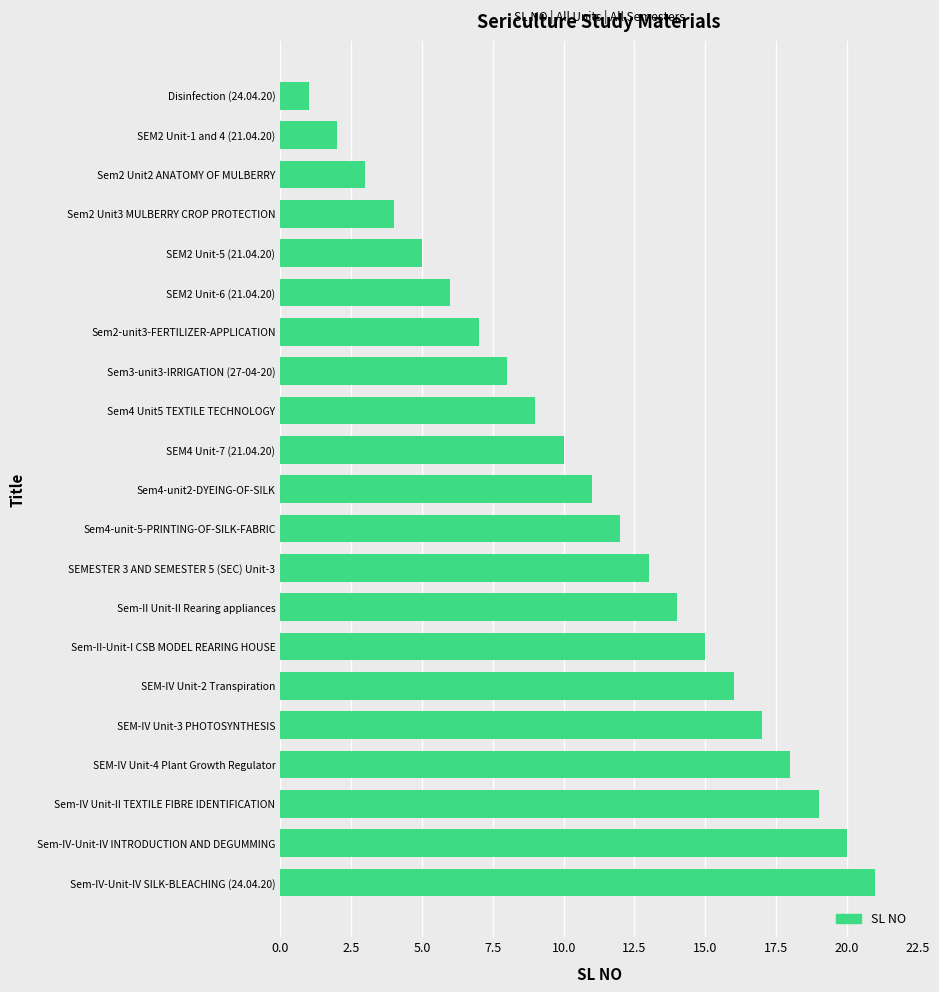

What is the change in value from Sem4-unit-5-PRINTING-OF-SILK-FABRIC to SEMESTER 3 AND SEMESTER 5 (SEC) Unit-3?

+1